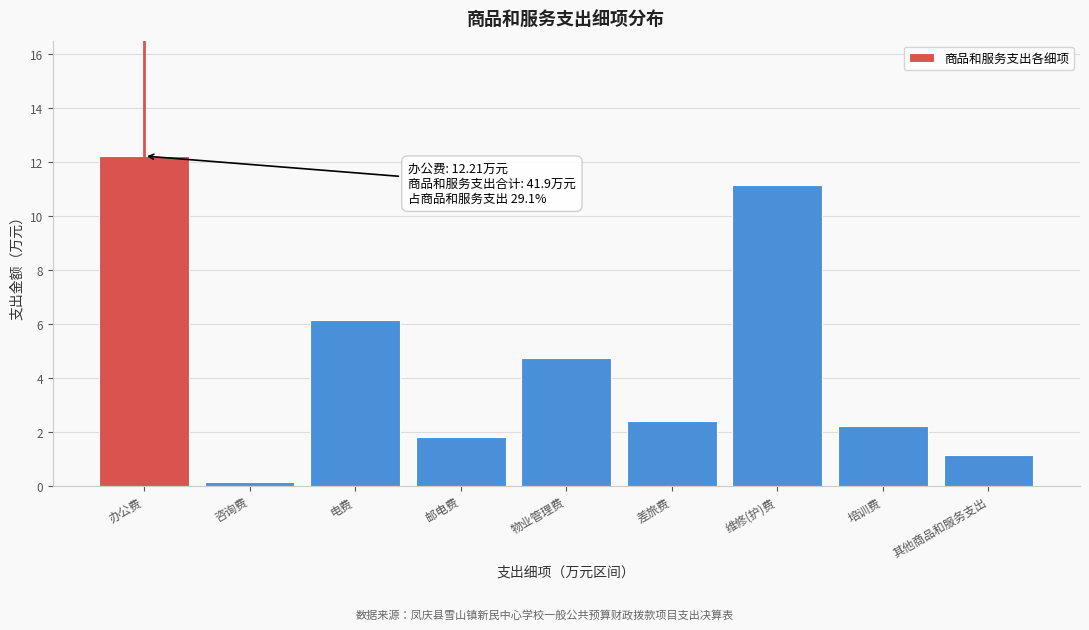

Reading left to right, list all the values displayed in this chart.

12.2	0.1	6.2	1.8	4.7	2.4	11.1	2.2	1.1